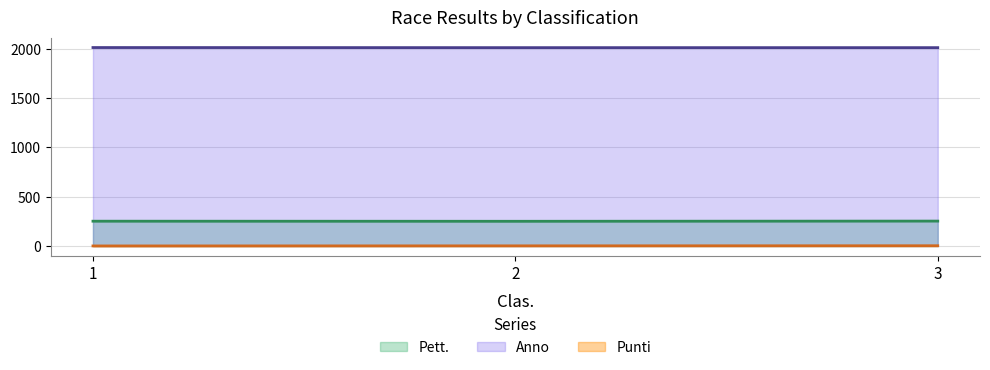

How many values in the Pett. series are below 252?

1